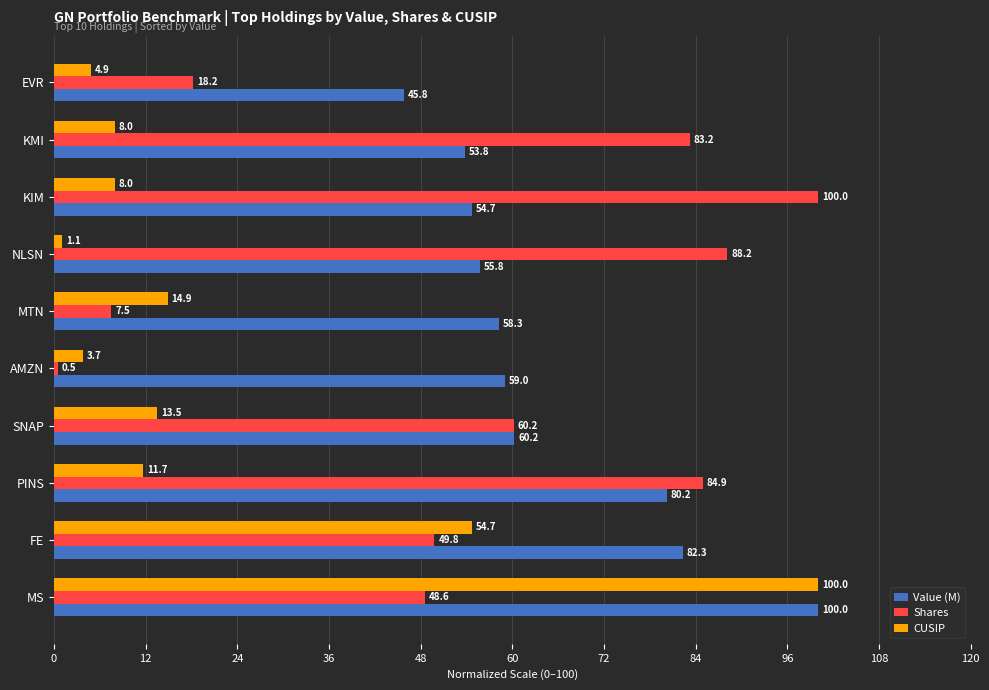

Which series has the largest total across all categories?

Value (M)